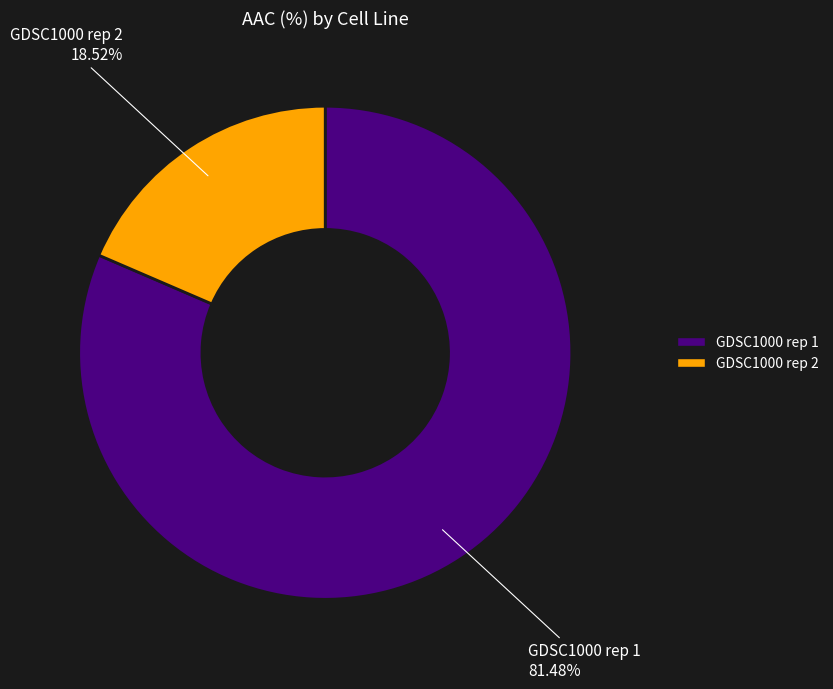

How many slices are in this pie chart?

2